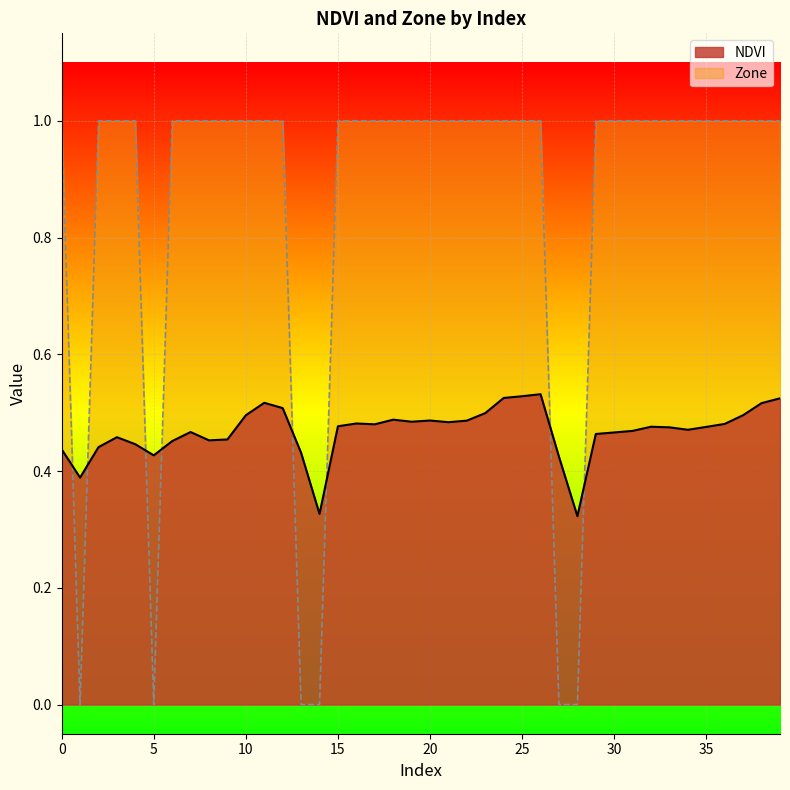

The Zone series shows 1.0 at 7. True or false?

True